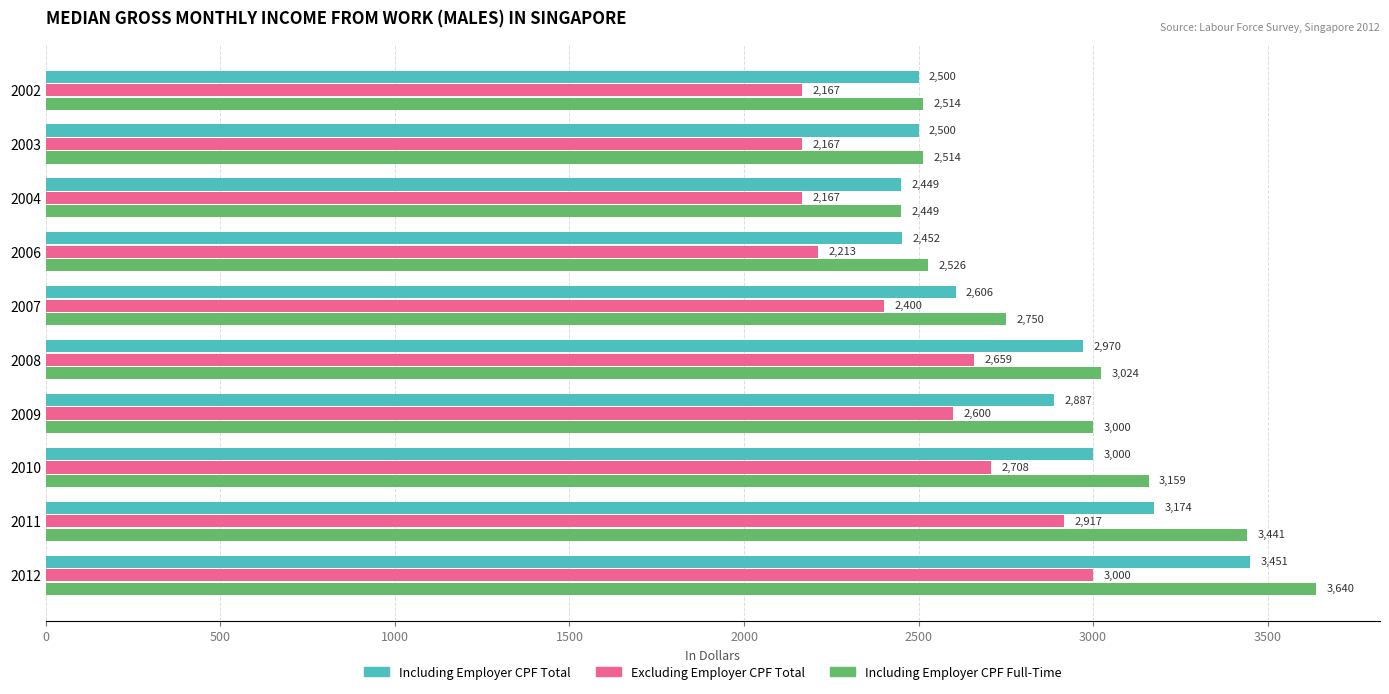

Where is Excluding Employer CPF Total nearest to the value 2583?

2009